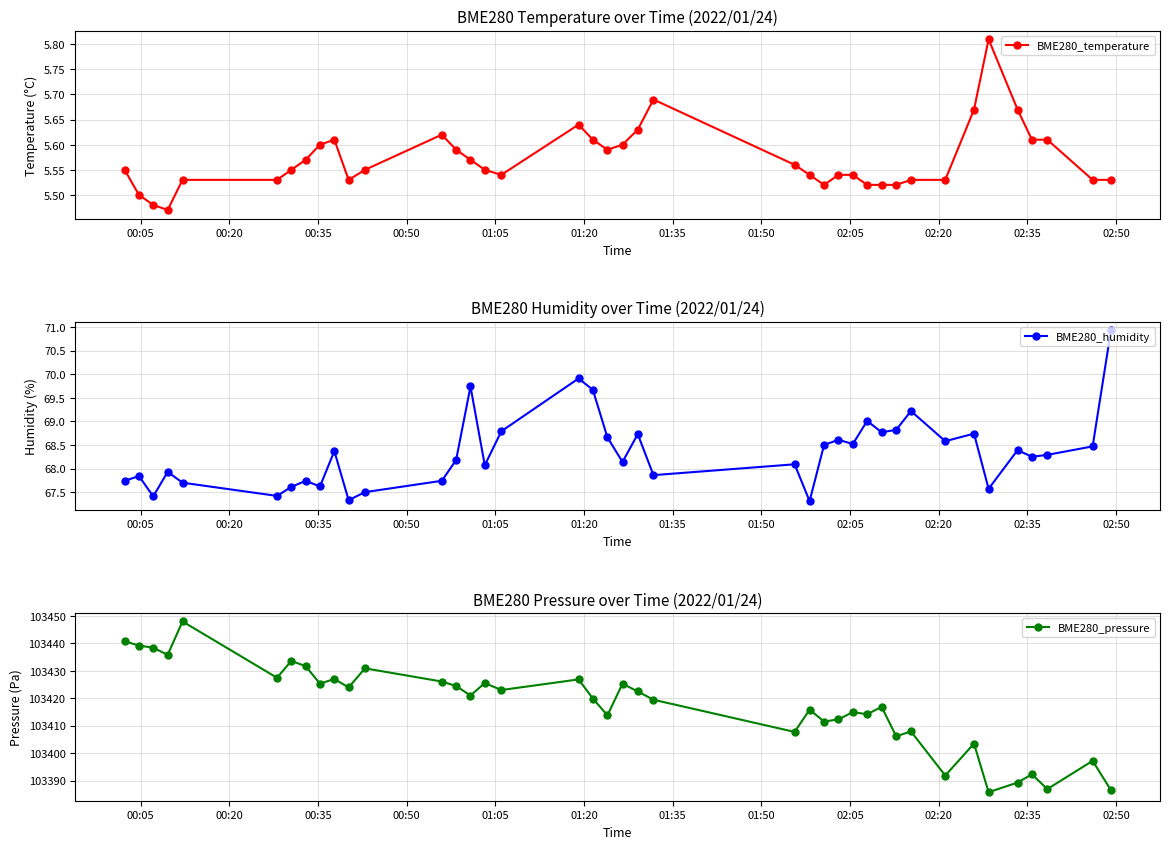

In BME280_humidity, how many points are higher than both neighbors (excluding endpoints)?

13